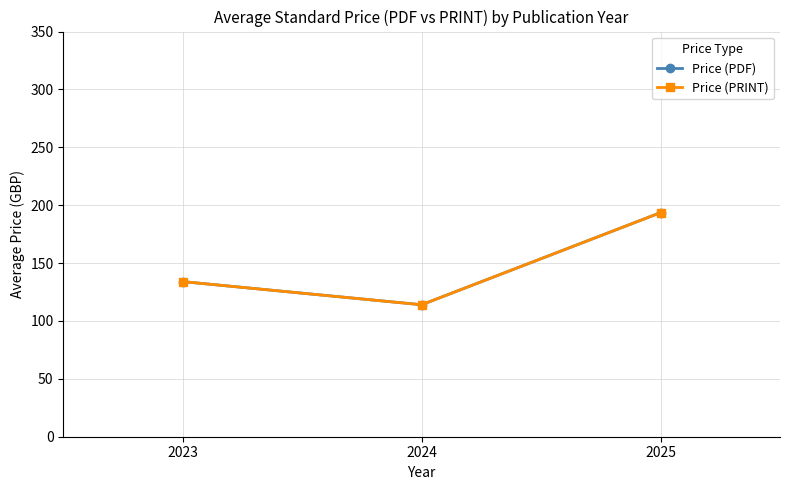

How many lines are shown in the chart?

2